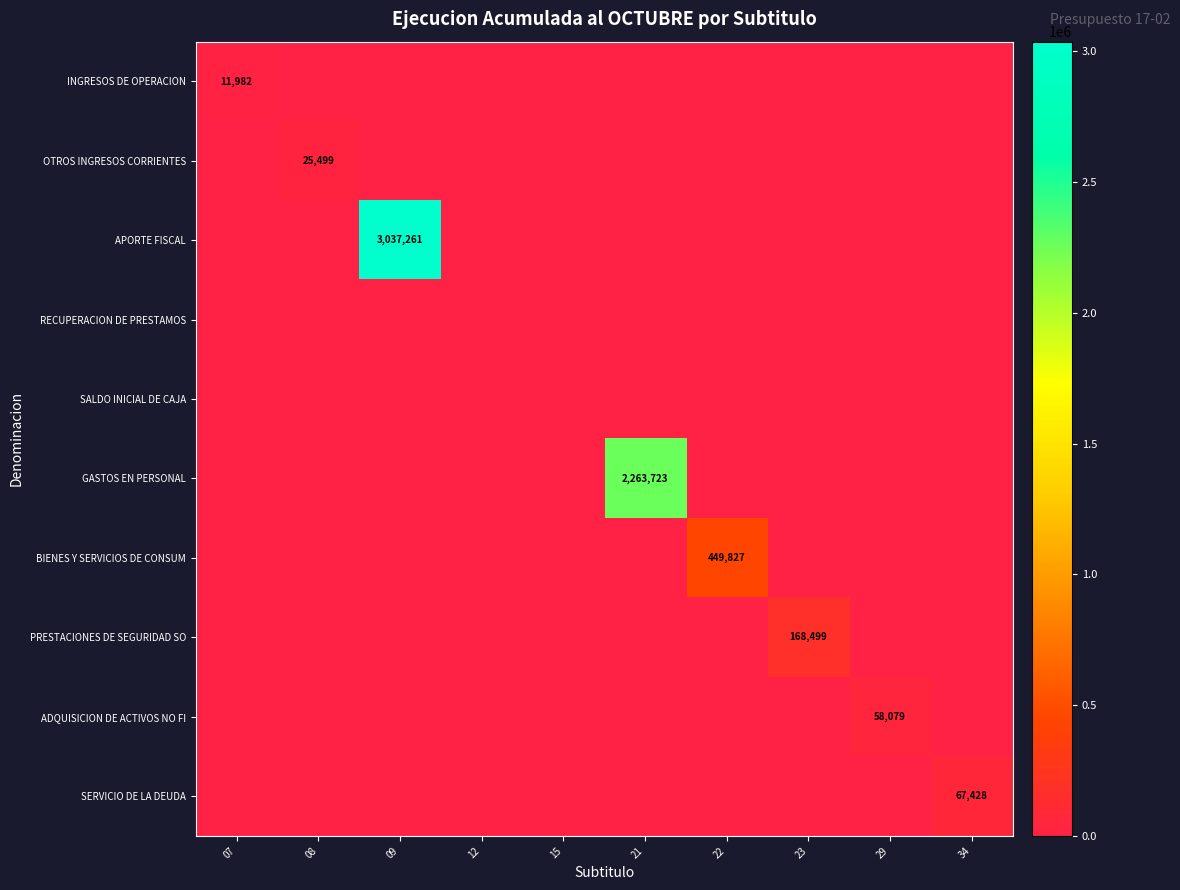

At which label is SERVICIO DE LA DEUDA closest to 33714?

07